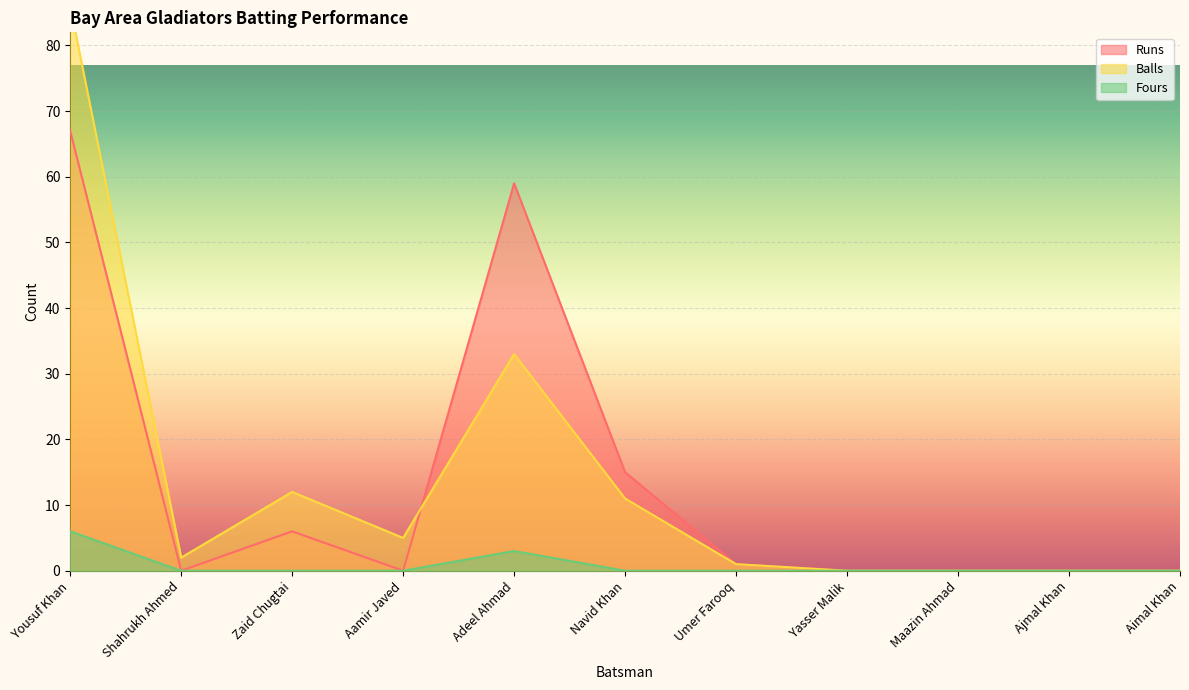

Reading left to right, what are all the values shown in this chart?

Runs: 67	0	6	0	59	15	1	0	0	0	0
Balls: 86	2	12	5	33	11	1	0	0	0	0
Fours: 6	0	0	0	3	0	0	0	0	0	0